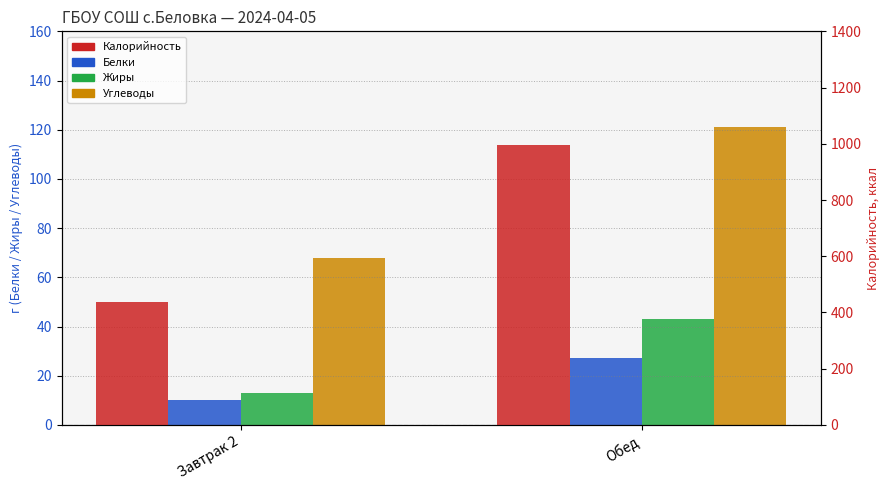

How many categories are shown in the chart?

2